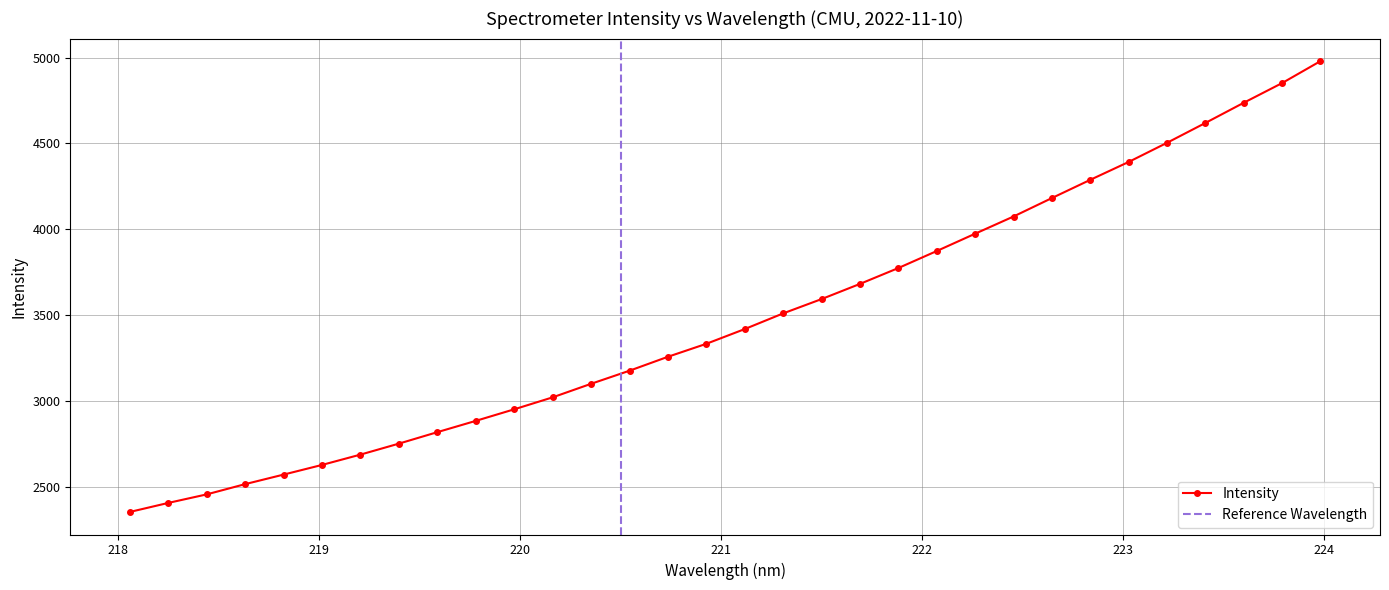

Reading left to right, extract all data points from this chart.

218.0596=2352.1	218.2508=2404.8	218.442=2454.6	218.6332=2514.4	218.8244=2570.0	219.0156=2626.3	219.2067=2686.5	219.3979=2750.6	219.589=2817.3	219.7801=2883.1	219.9712=2950.5	220.1623=3020.2	220.3533=3099.1	220.5444=3175.4	220.7354=3256.6	220.9264=3332.2	221.1174=3418.1	221.3083=3509.5	221.4993=3592.8	221.6902=3681.3	221.8812=3773.8	222.0721=3872.9	222.263=3973.9	222.4538=4074.2	222.6447=4181.7	222.8355=4287.9	223.0264=4392.1	223.2172=4503.7	223.408=4619.4	223.5987=4737.1	223.7895=4851.9	223.9802=4979.8